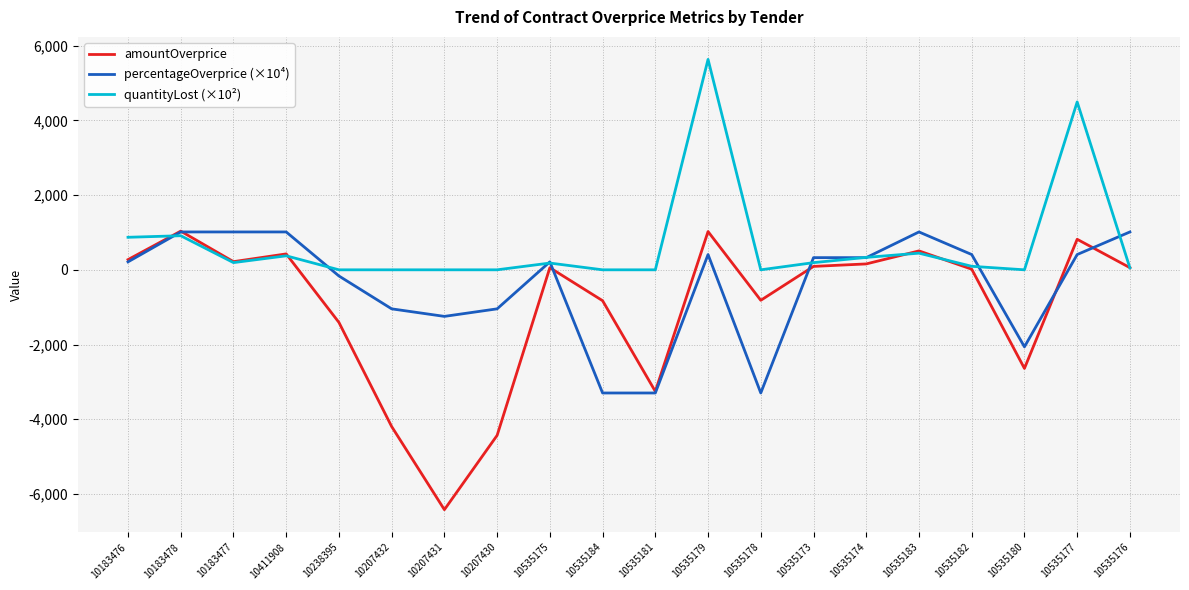

At which category is the sum across all series the highest?

10535179